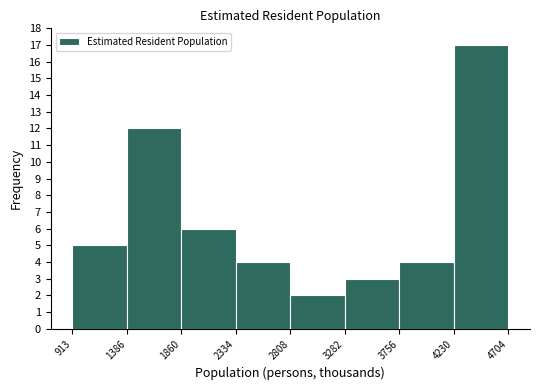

How tall is the bar that spans 3756 to 4230 on the x-axis? The values are not printed on the chart, so give them approximately, as read against the axis.

4